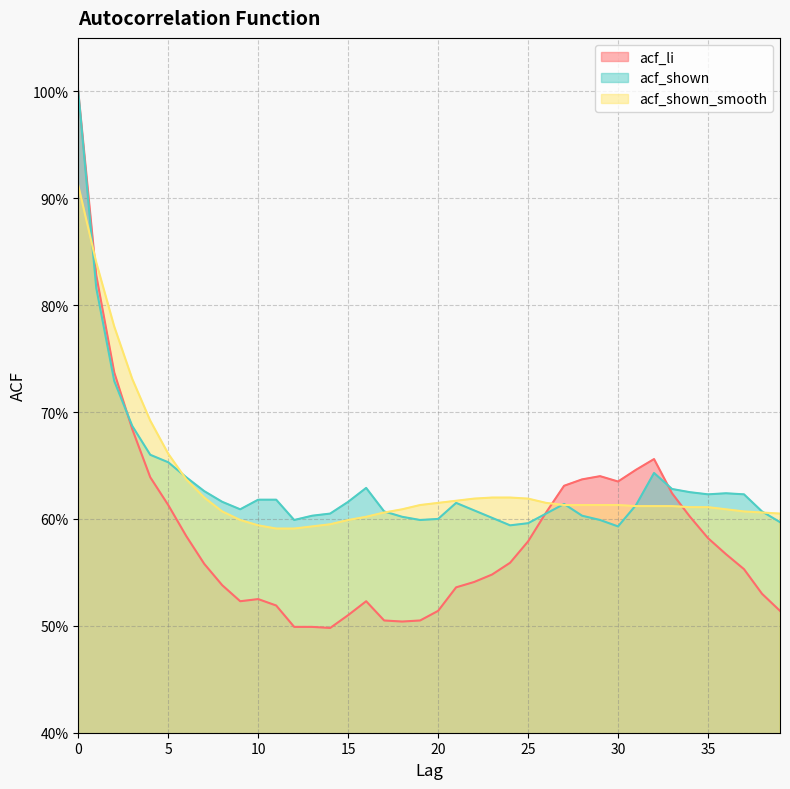

Where is acf_li nearest to the value 0?

14